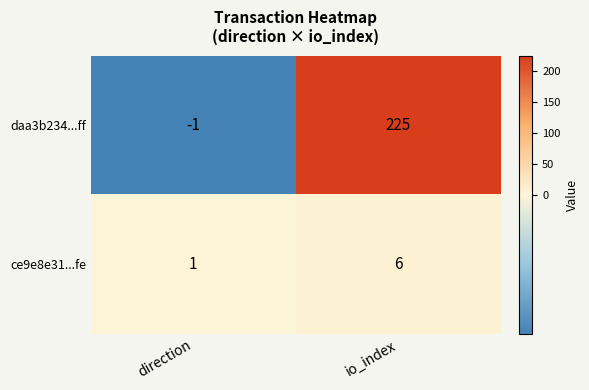

At which category does the chart reach its minimum across all series?

direction